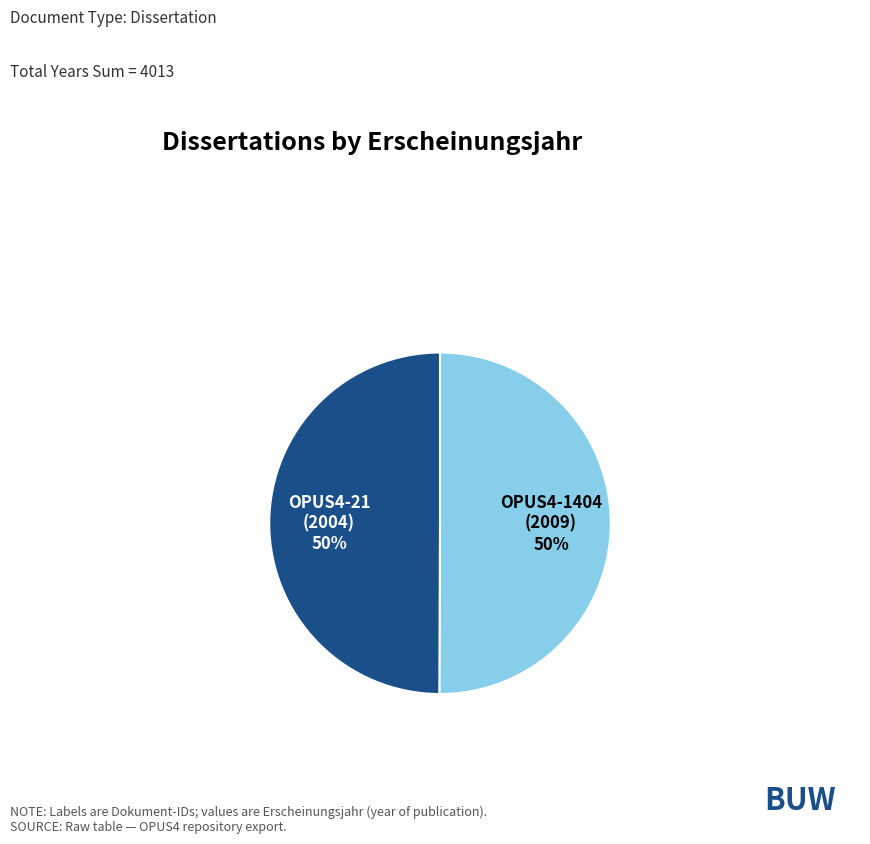

To the nearest percent, what is the average slice percentage?

50%